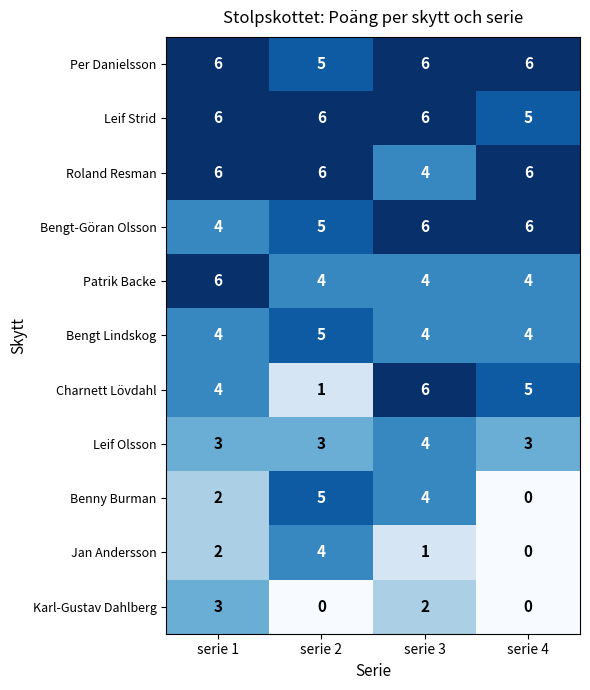

What is the difference between the highest and lowest values at serie 3?

5